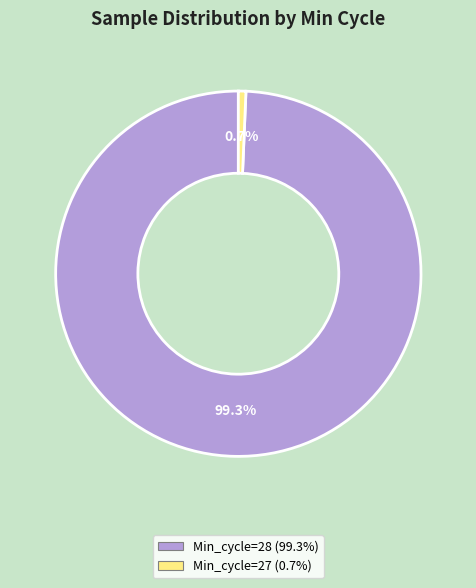

What is the majority slice?

Min_cycle=28